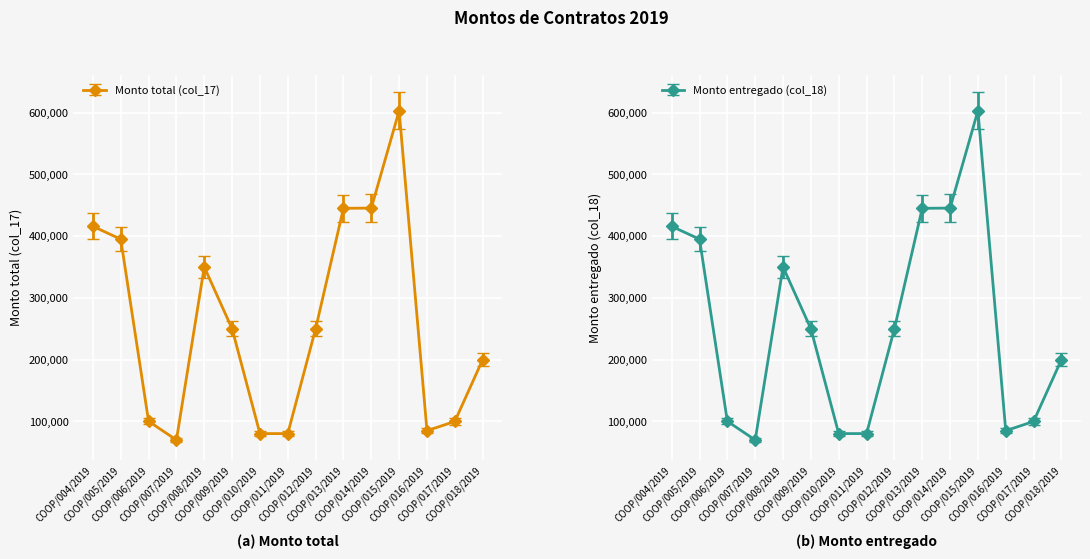

How many values in the Monto total (col_17) series are below 250000?

7